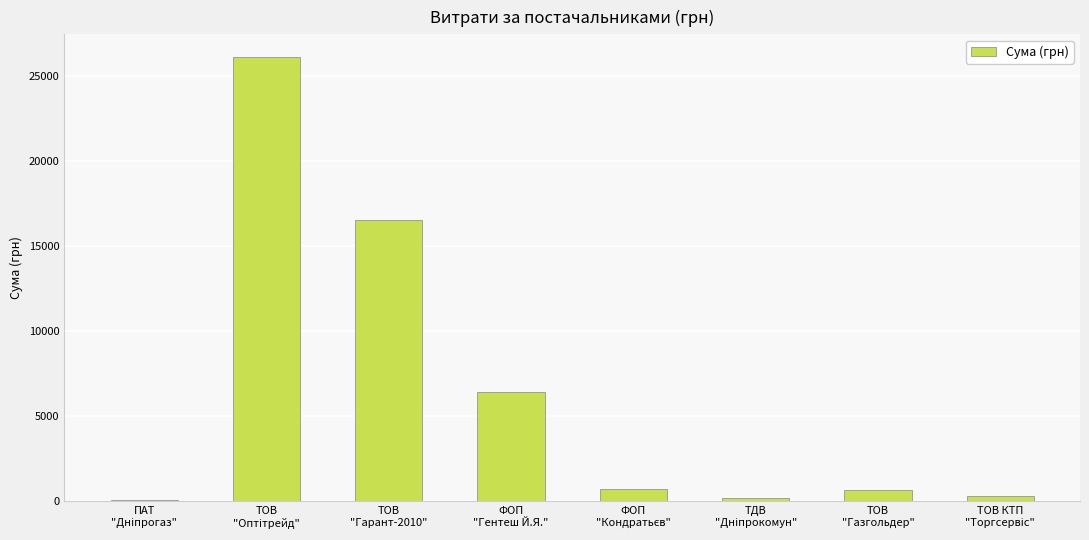

What is the sum of all values?

51098.0